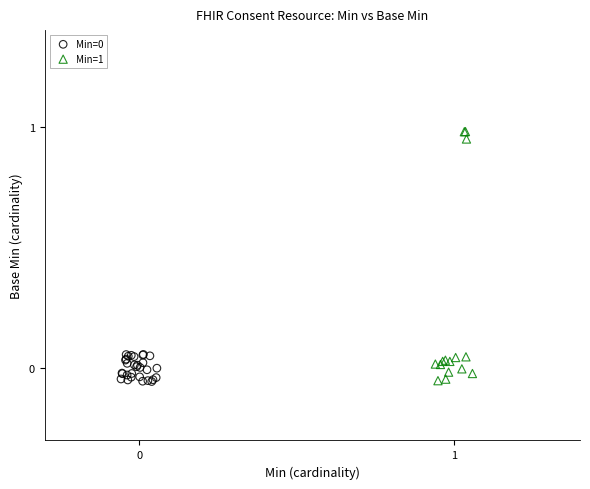

Which series has the largest Y range (max minus min)?

Min=1